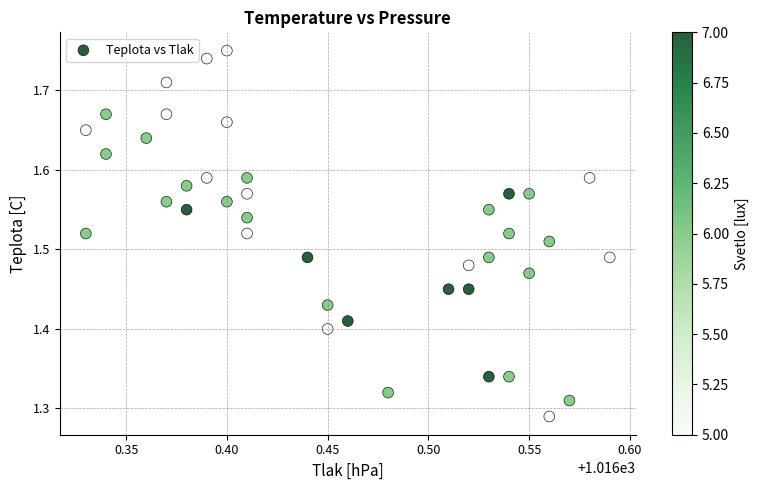

What is the range of Y values (max minus min)?

0.5